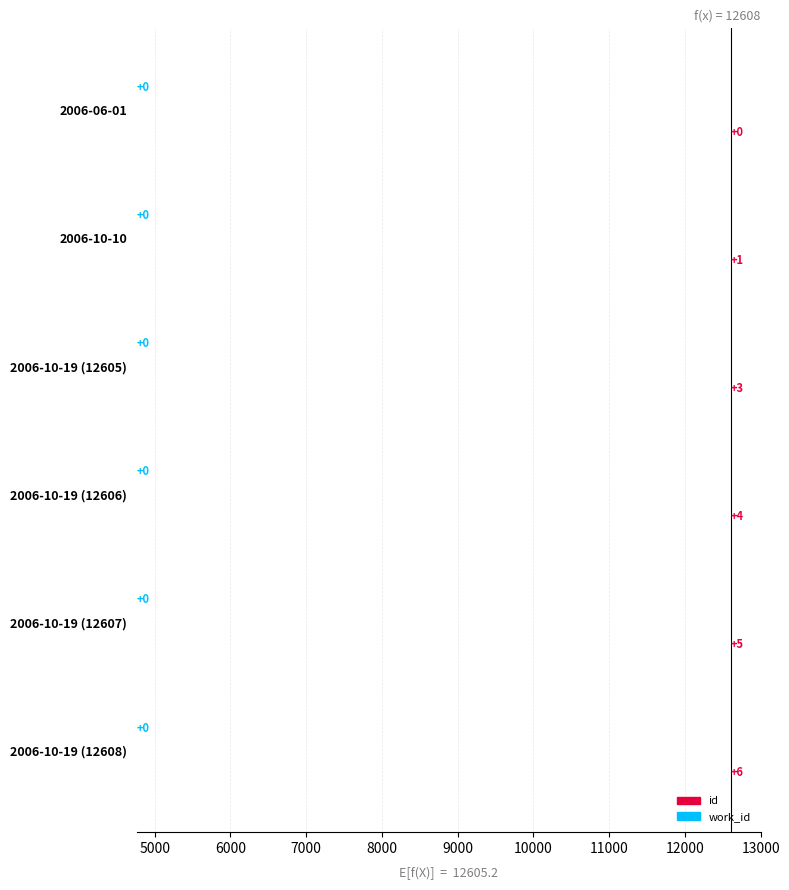

How many groups of bars are there?

6